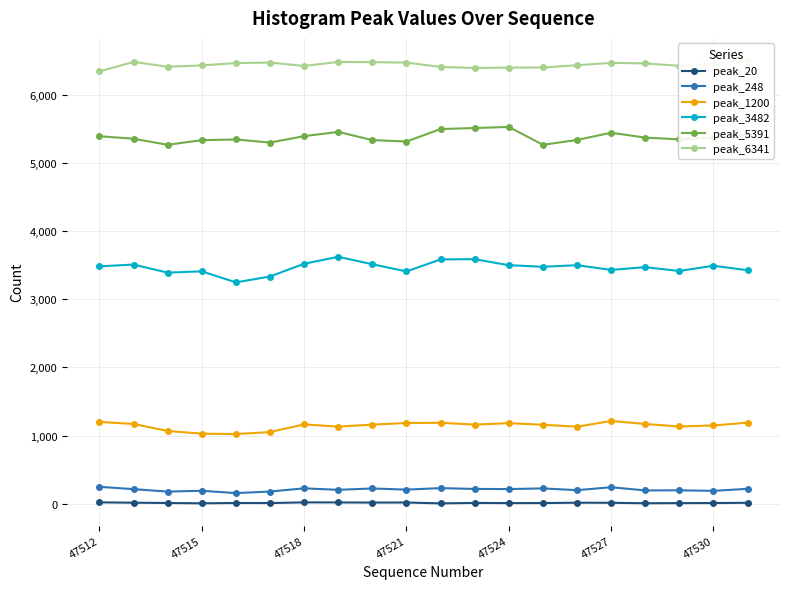

True or false: peak_3482 has more than 1 interior local peaks.

True